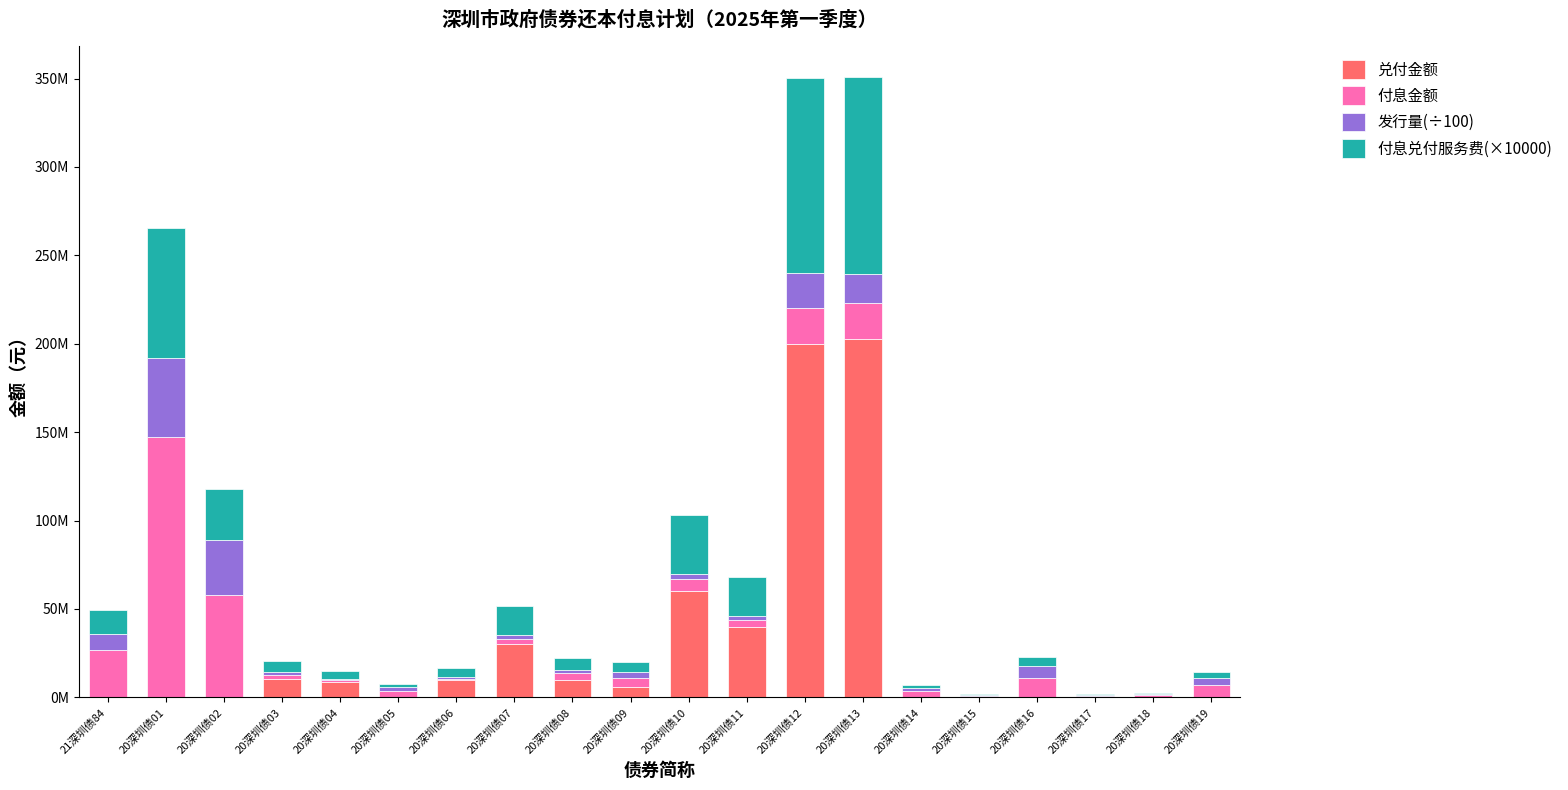

What is the difference between the second highest and second lowest values in the 兑付金额 series?

200000000